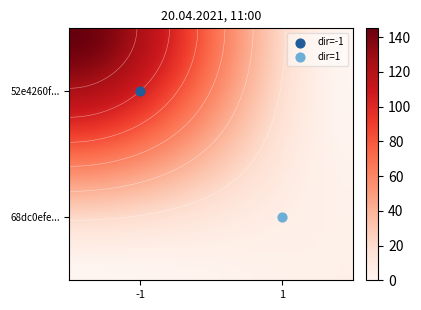

Is it true that 68dc0efe... equals 1 at direction?

False